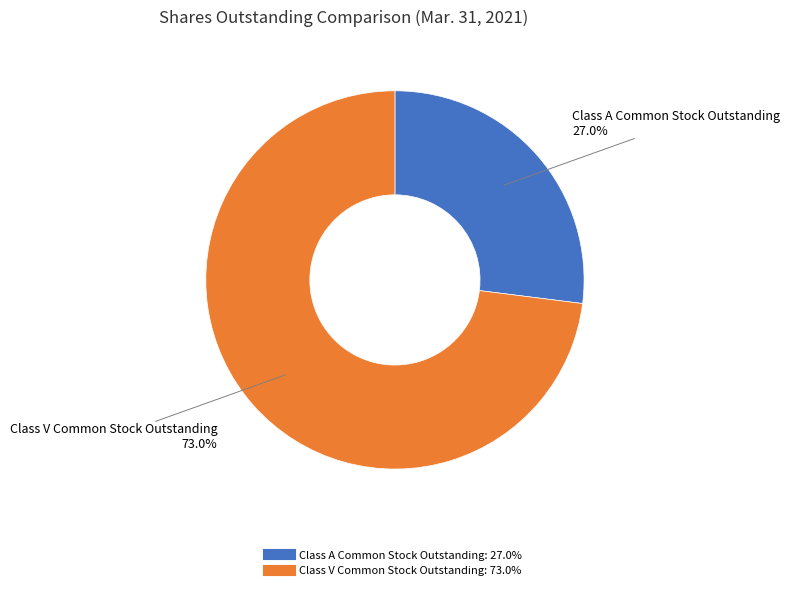

Combined, what portion of the pie is Class A Common Stock Outstanding and Class V Common Stock Outstanding?

100.0%